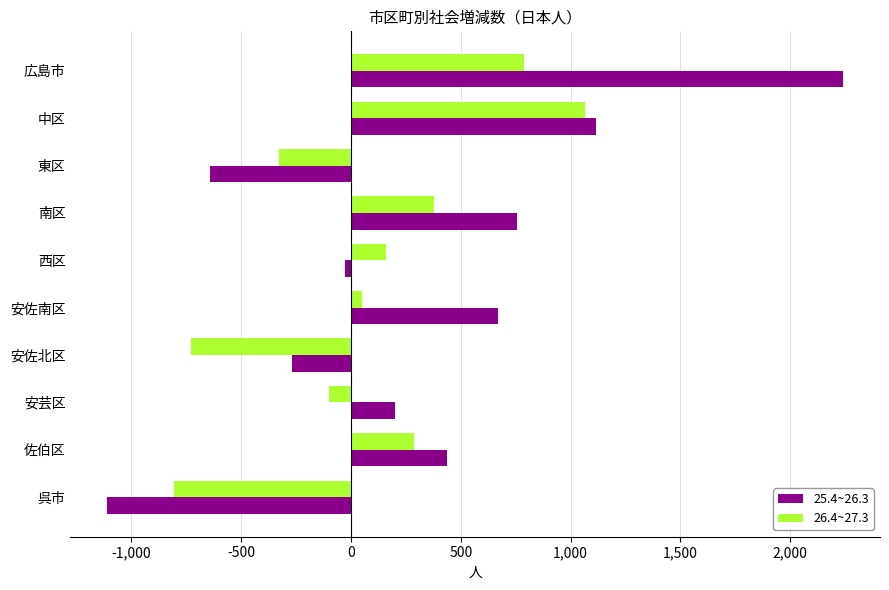

Is it true that 26.4~27.3 equals -1060 at 呉市?

False